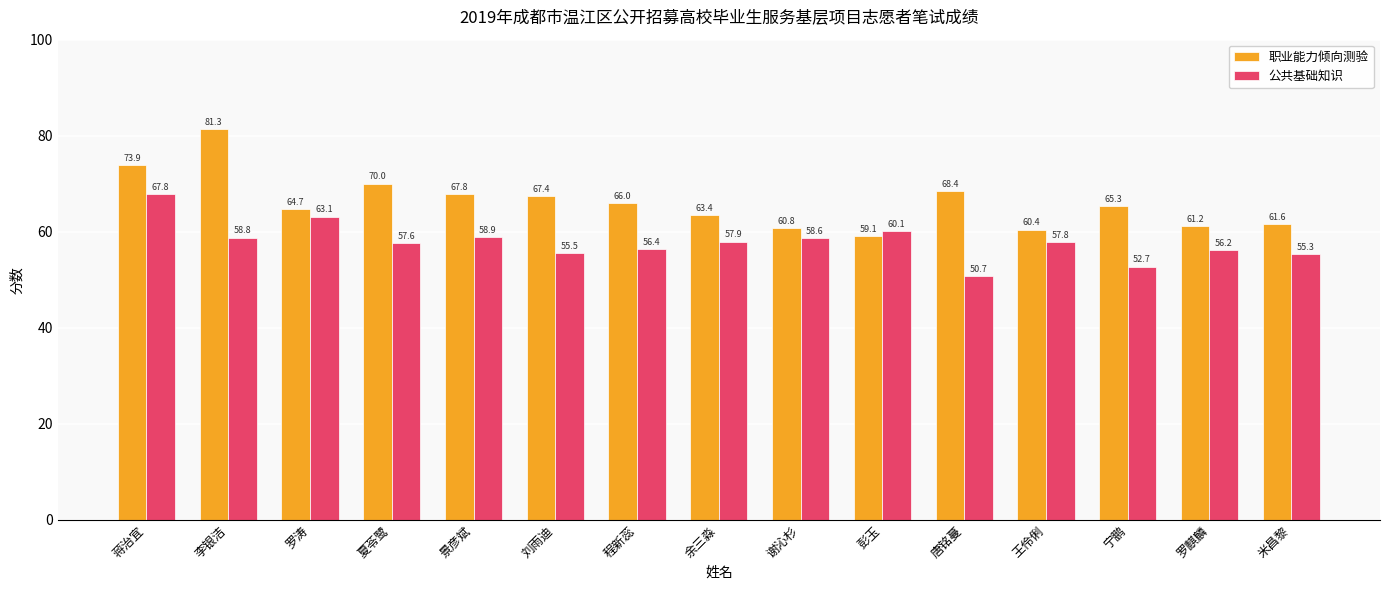

Which series changed the most between 程新蕊 and 彭玉?

职业能力倾向测验